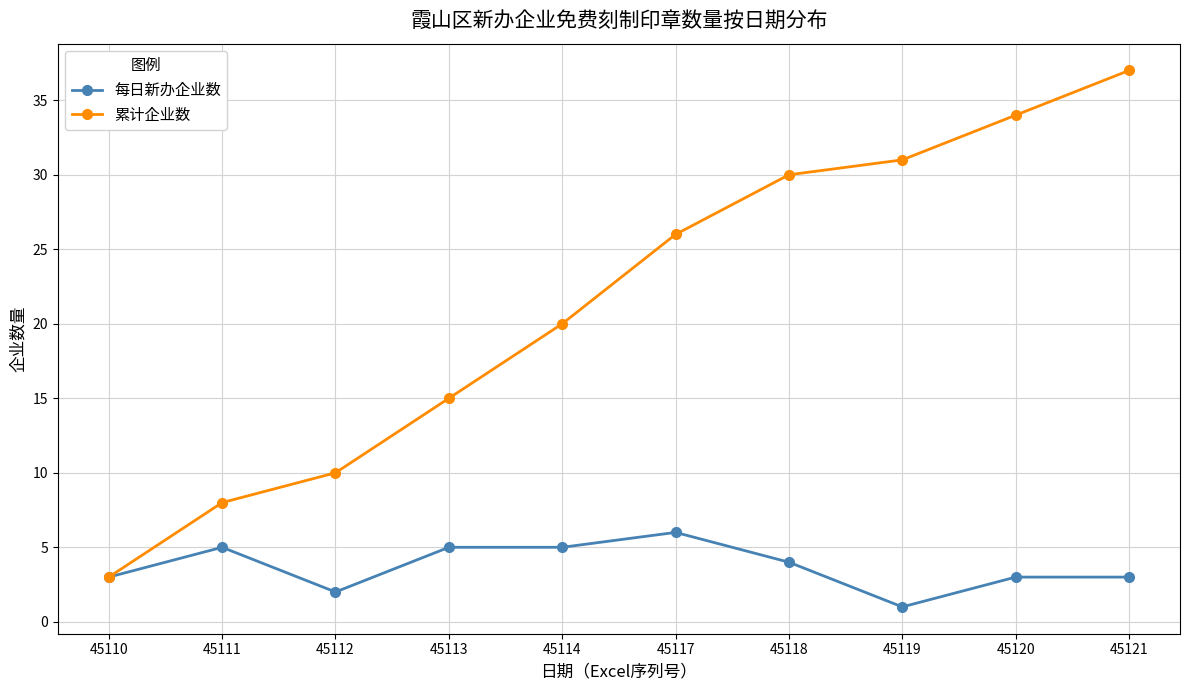

What is the average value of the 每日新办企业数 series?

4